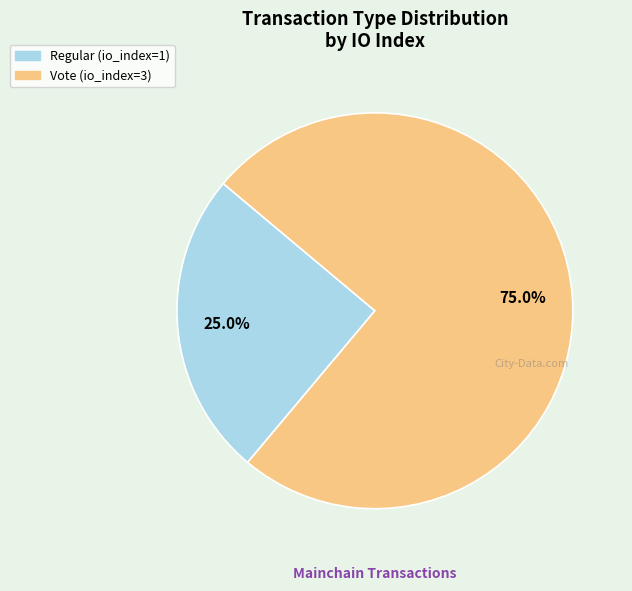

To the nearest percent, what is the combined percentage of Vote and Regular?

100%